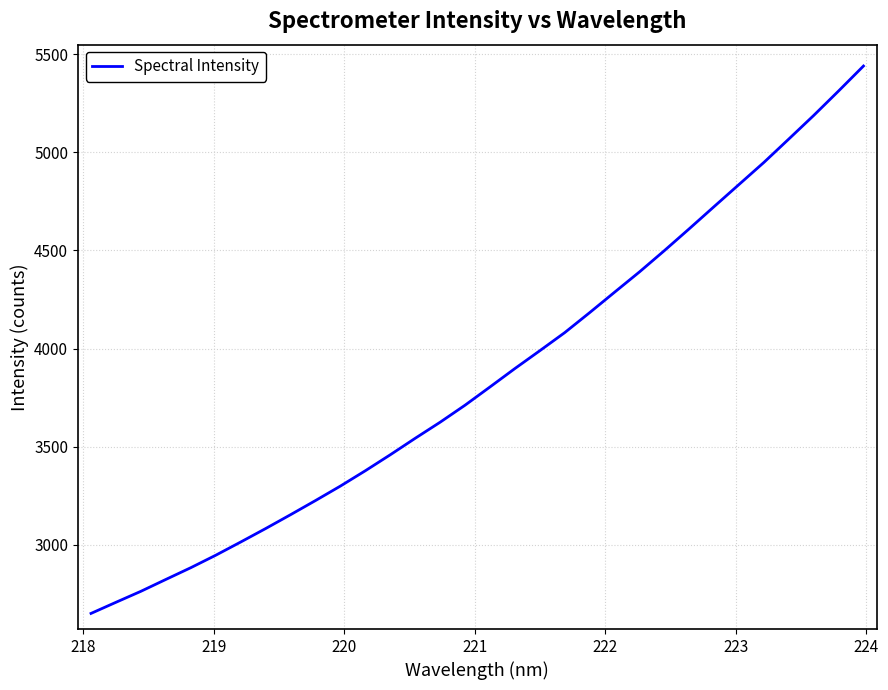

What is the maximum value shown in the chart?

5439.3